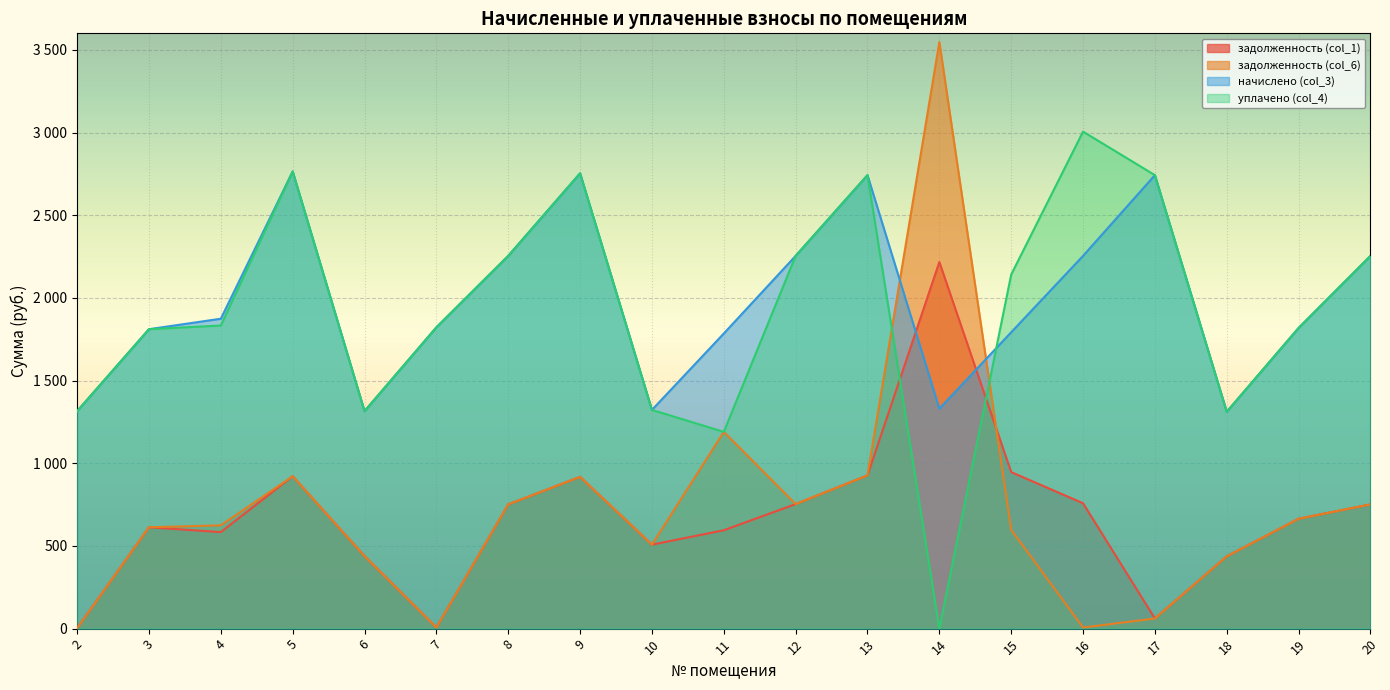

The задолженность (col_1) series shows 946.5 at 15. True or false?

True